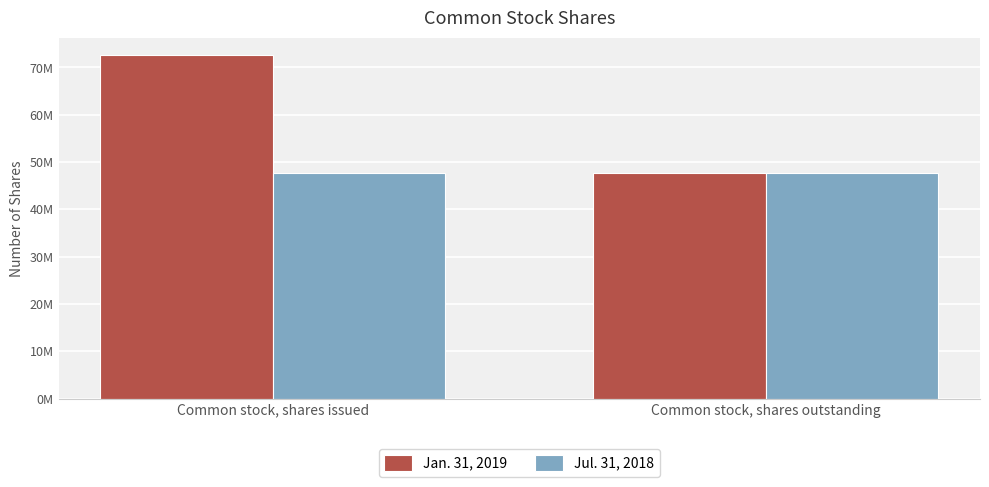

Reading left to right, what are all the values shown in this chart?

Jan. 31, 2019: Common stock, shares issued=72628084	Common stock, shares outstanding=47774817
Jul. 31, 2018: Common stock, shares issued=47774817	Common stock, shares outstanding=47774817